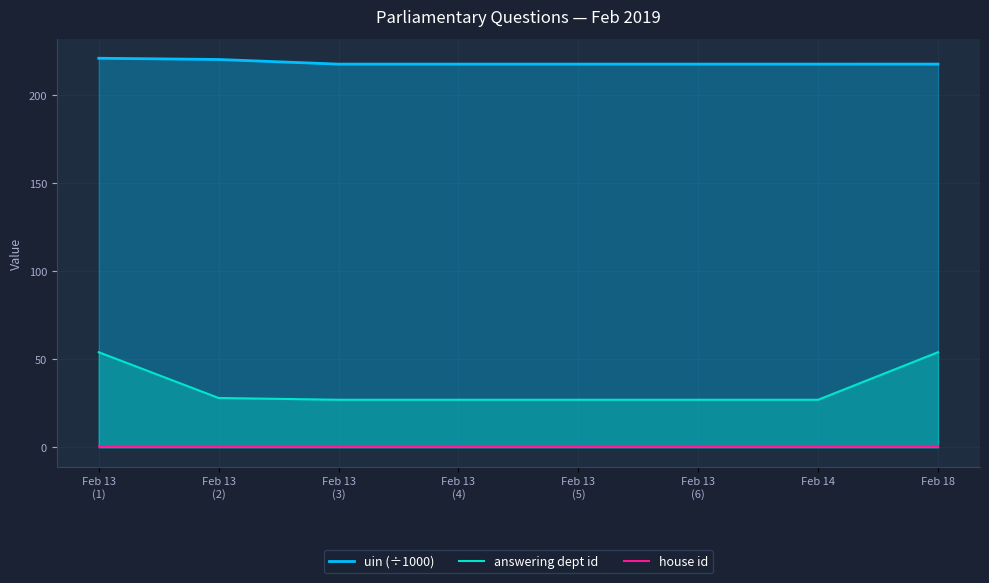

True or false: house id and answering dept id cross at least once.

False